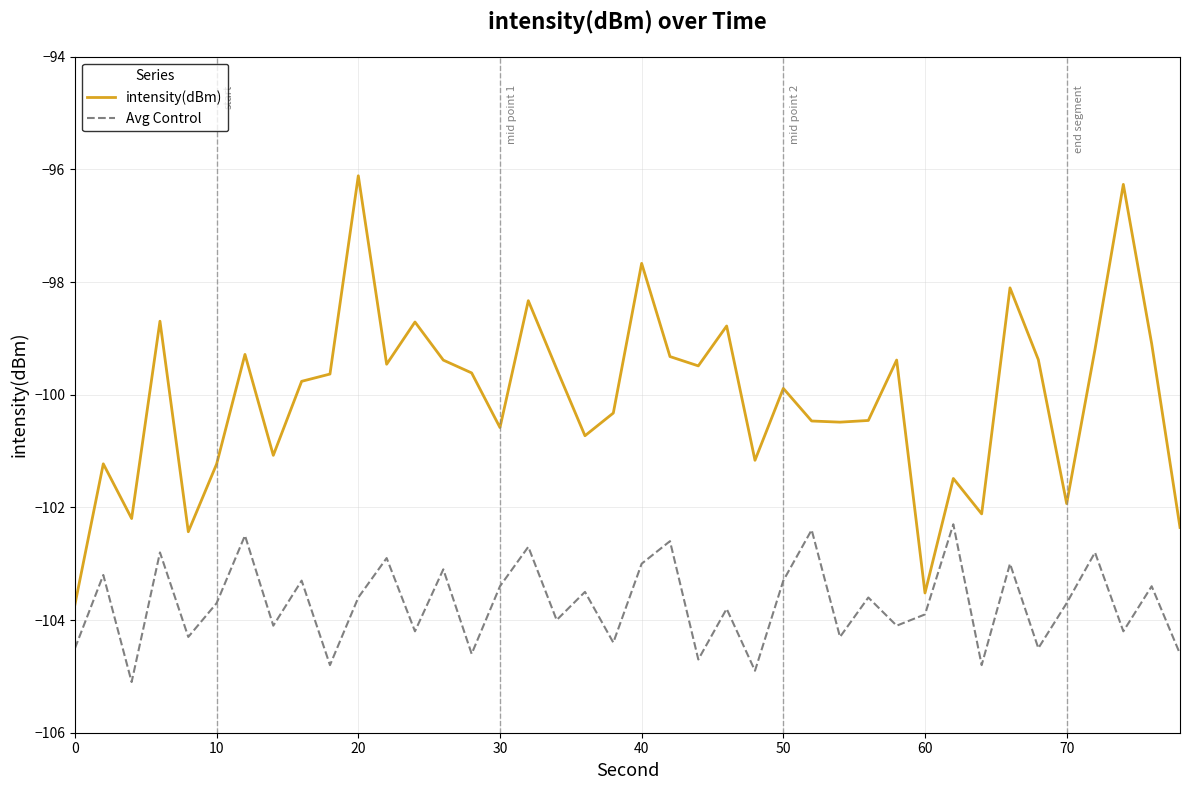

What is the lowest value of the Avg Control series?

-105.1